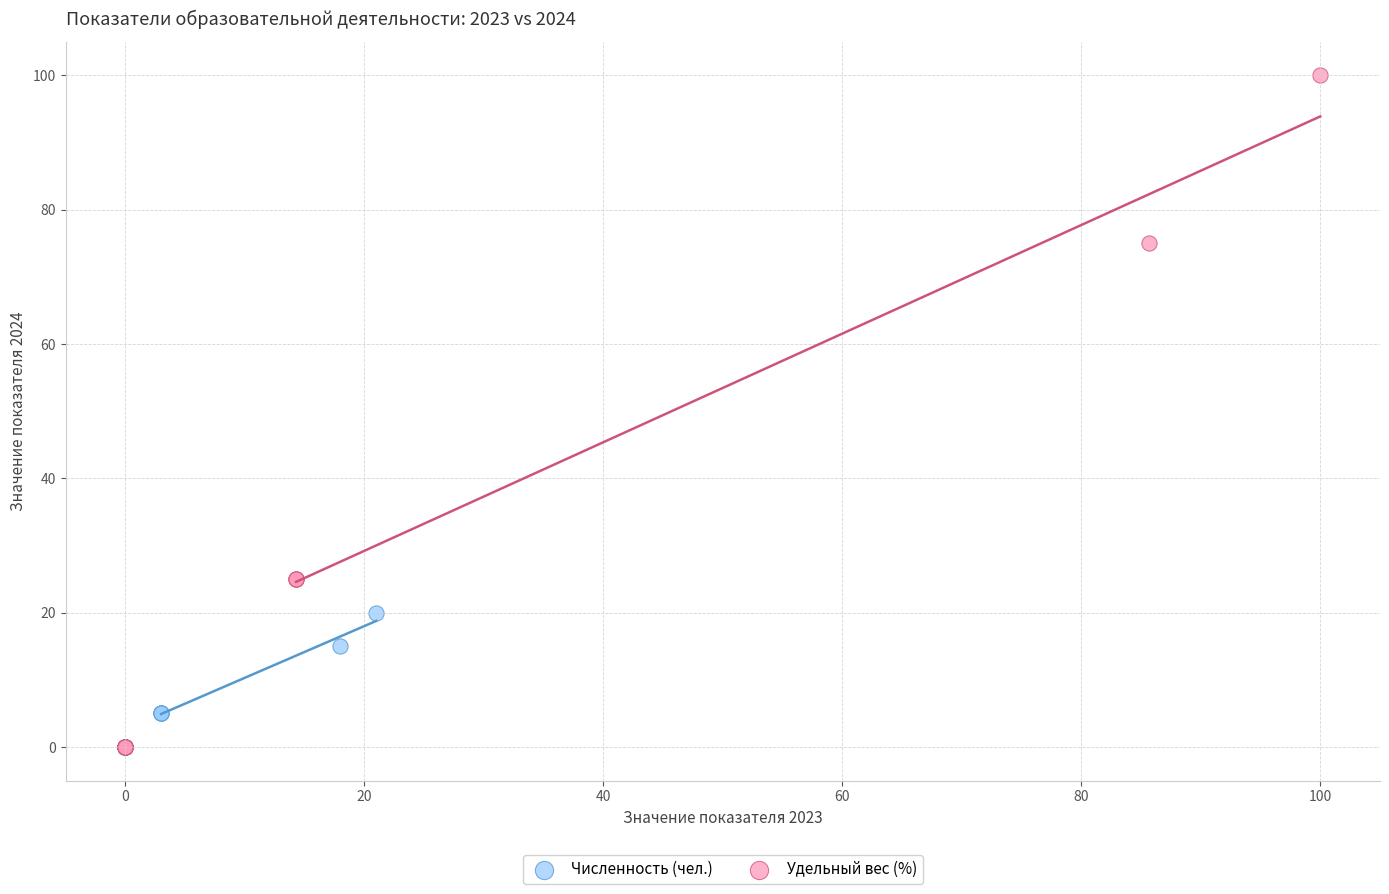

Which series has the largest Y range (max minus min)?

Удельный вес (%)